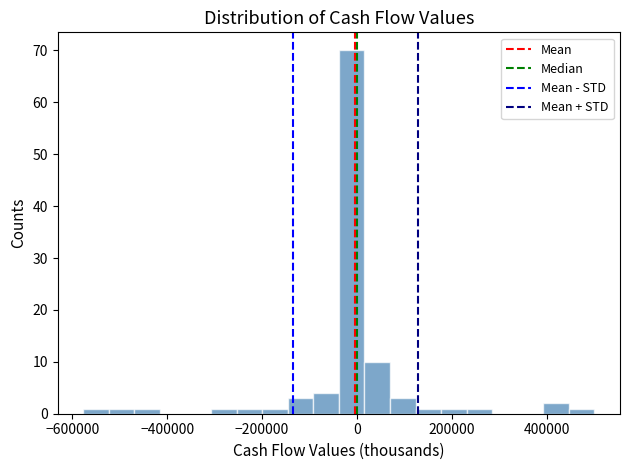

Around what value on the x-axis is the tallest bar? Give the approximate position of its centre, as read against the axis.

-20000